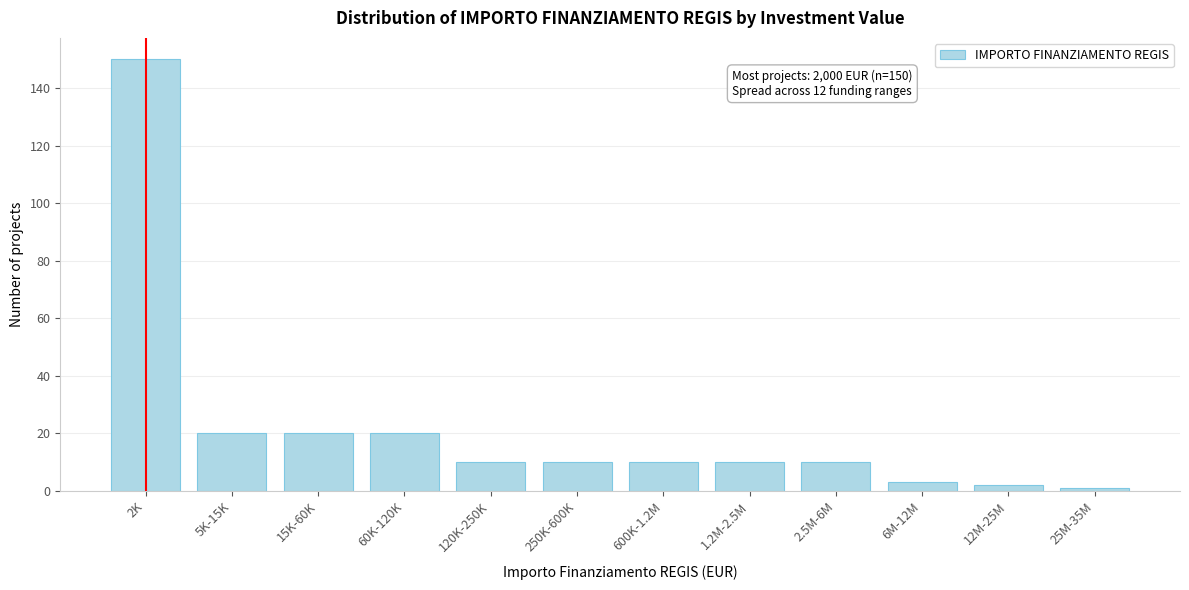

Reading left to right, what are all the values shown in this chart?

2K=150	5K-15K=20	15K-60K=20	60K-120K=20	120K-250K=10	250K-600K=10	600K-1.2M=10	1.2M-2.5M=10	2.5M-6M=10	6M-12M=3	12M-25M=2	25M-35M=1